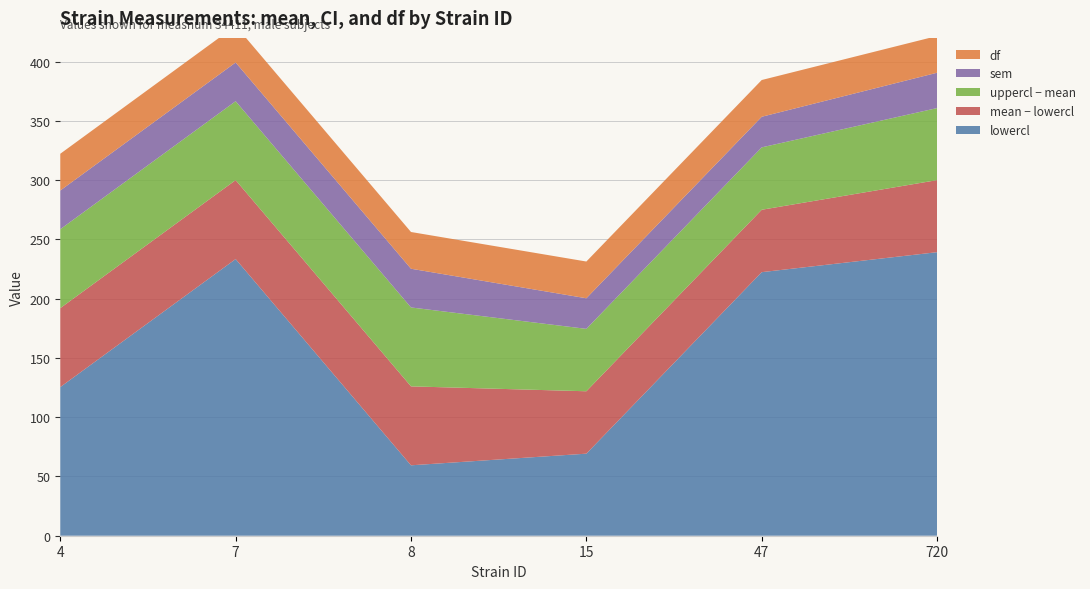

Reading left to right, extract all data points from this chart.

lowercl: 4=125.4	7=233.4	8=59.4	15=69.2	47=222.4	720=239.2
mean: 4=192.0	7=300.0	8=126.0	15=121.9	47=275.0	720=300.0
sem: 4=32.7	7=32.7	8=32.7	15=25.8	47=25.8	720=29.8
uppercl: 4=258.6	7=366.6	8=192.6	15=174.5	47=327.6	720=360.8
df: 4=31.0	7=31.0	8=31.0	15=31.0	47=31.0	720=31.0